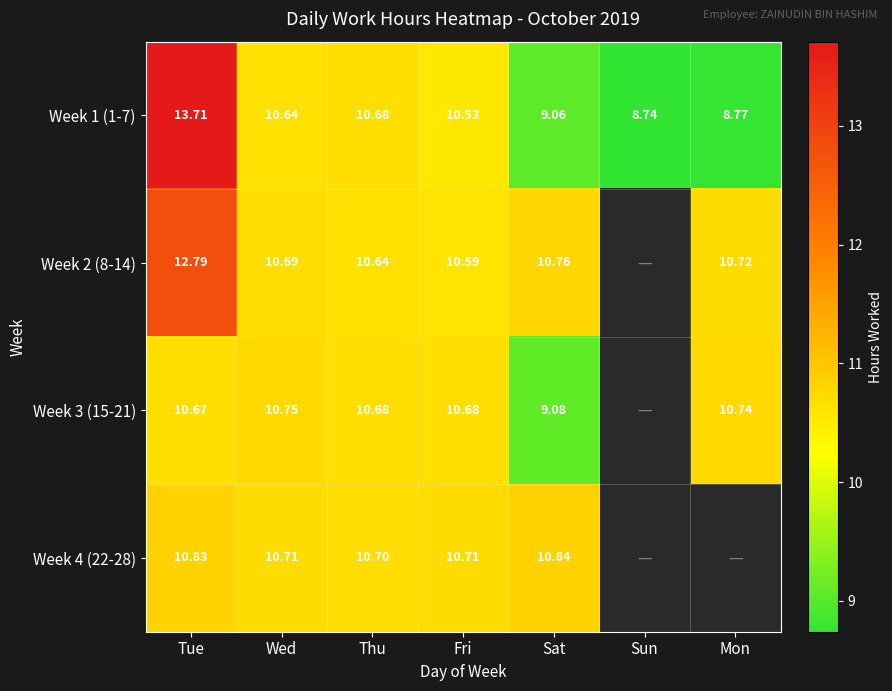

At which label is Week 1 (1-7) closest to 11?

Thu